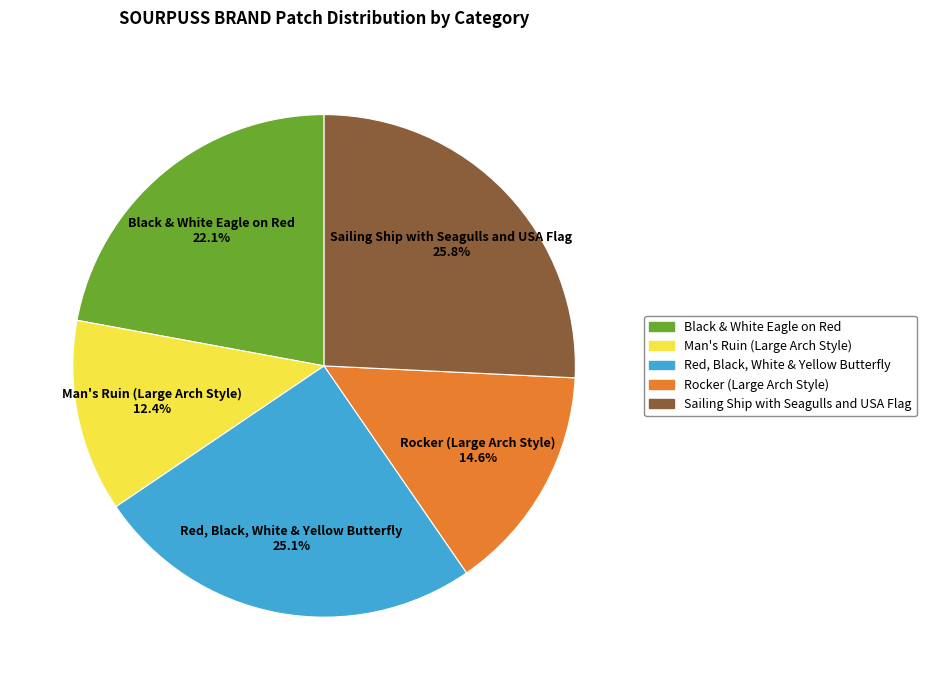

Is it true that Man's Ruin (Large Arch Style) is 19% of the pie?

False